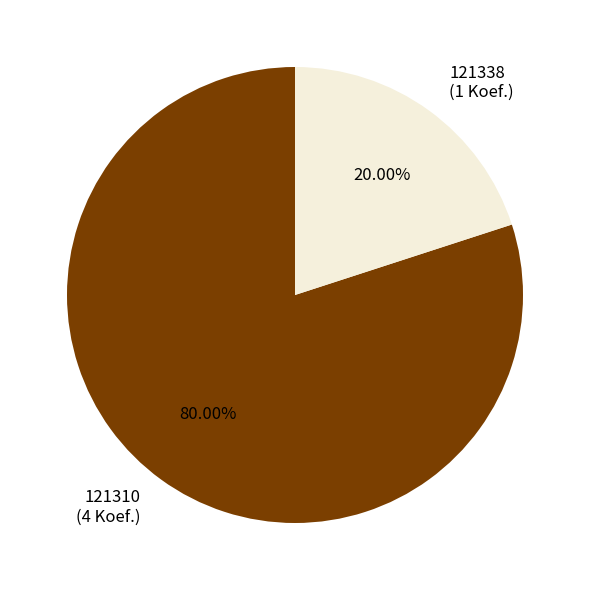

What is the majority slice?

121310